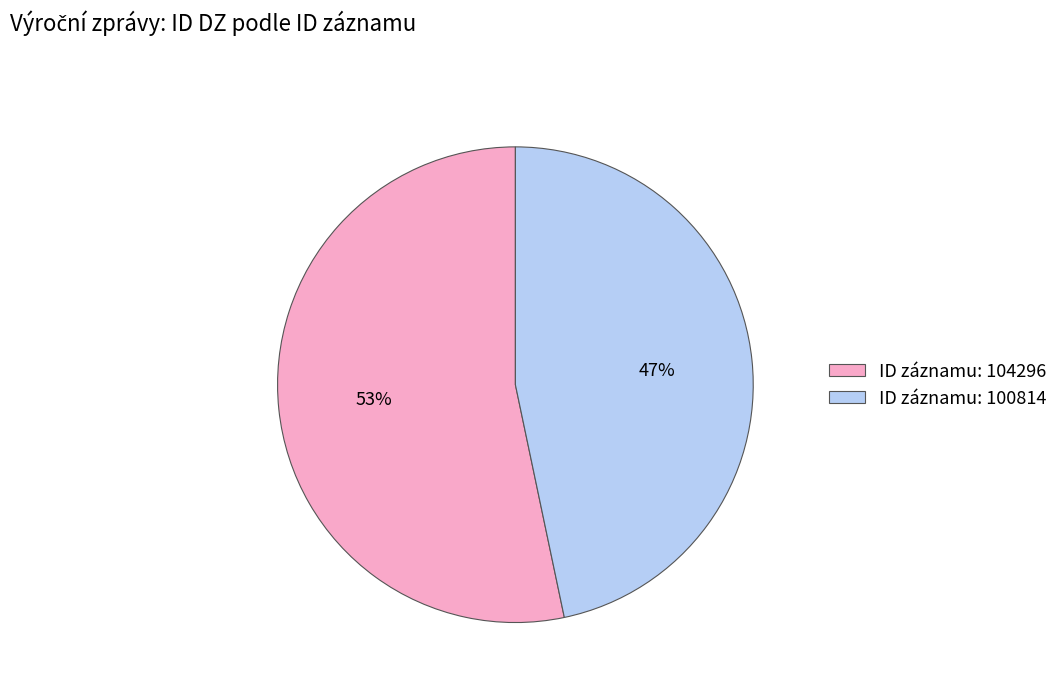

To the nearest percent, what is the combined percentage of ID záznamu: 104296 and ID záznamu: 100814?

100%